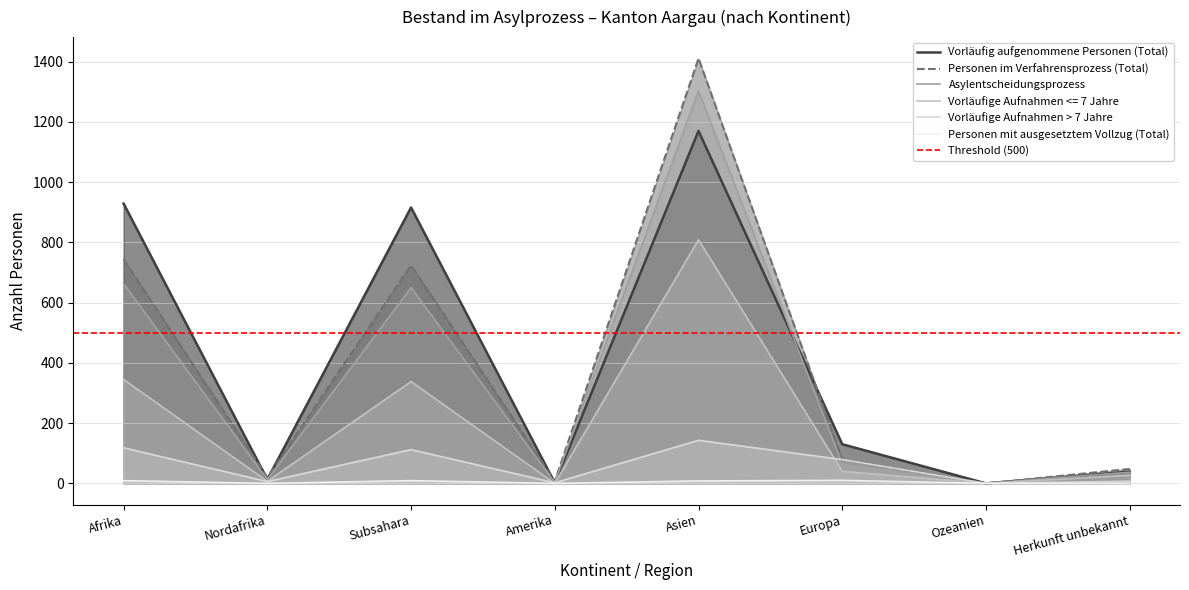

True or false: Personen im Verfahrensprozess (Total) has a value of 84 at Herkunft unbekannt.

False